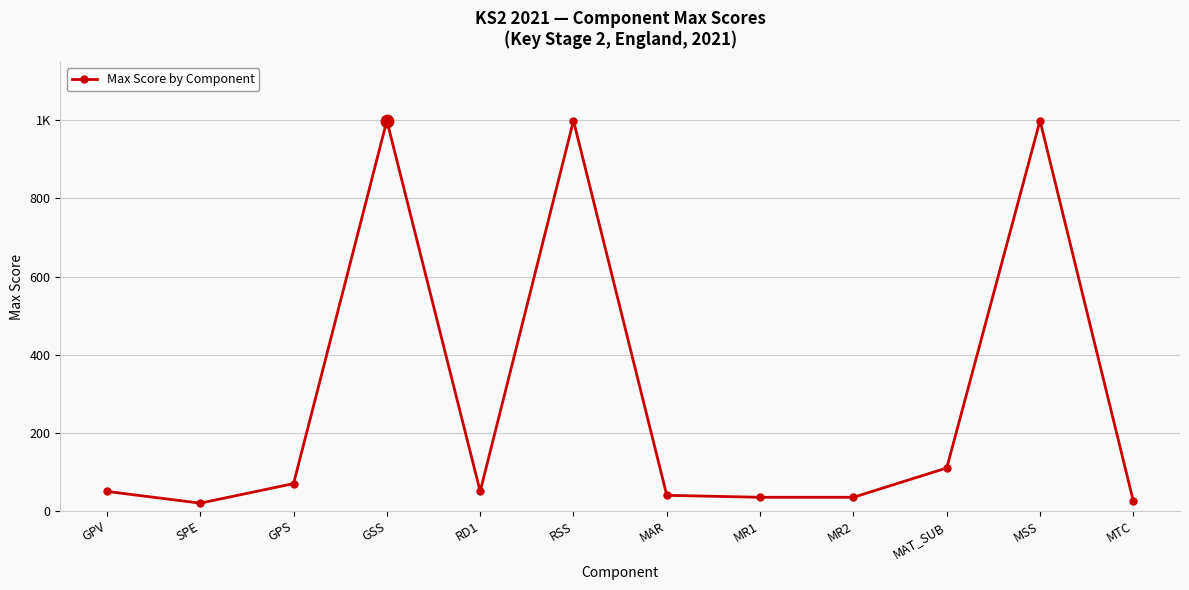

What is the change in value from SPE to RSS?

+979